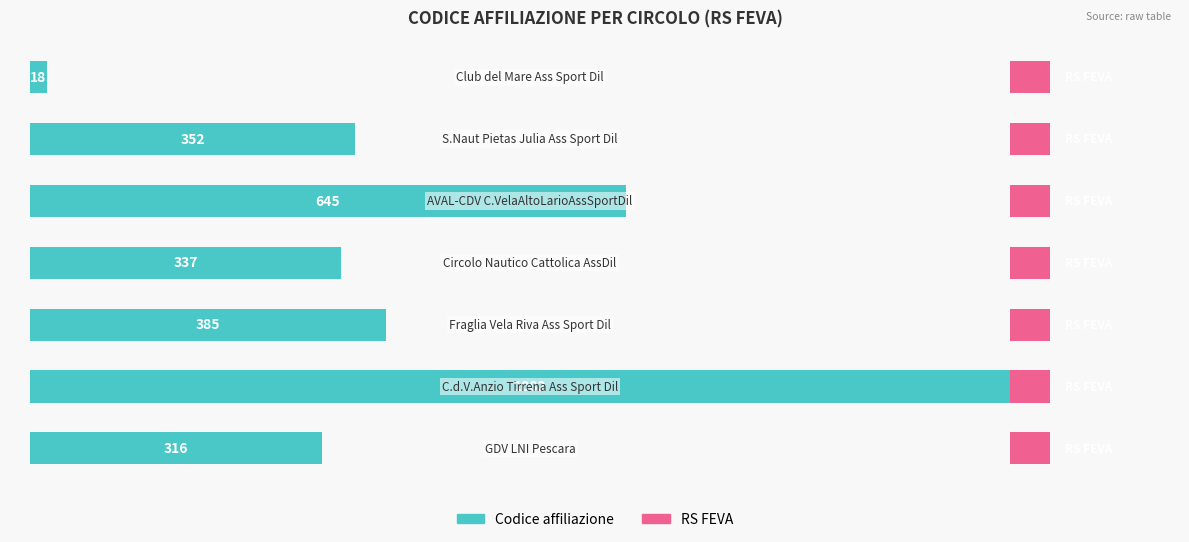

How many bars are there in each group?

2